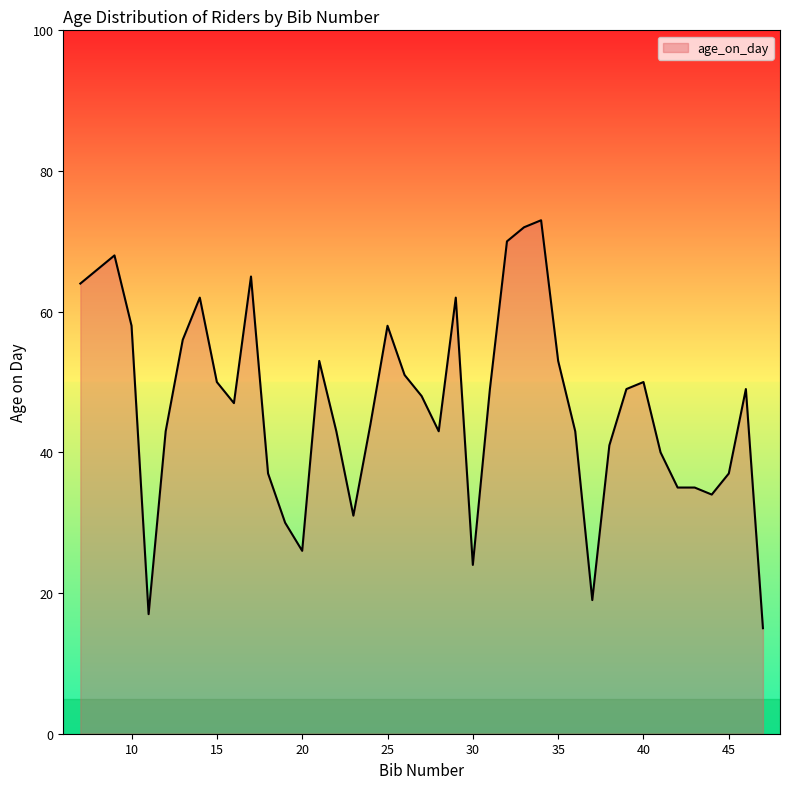

What is the average value?

46